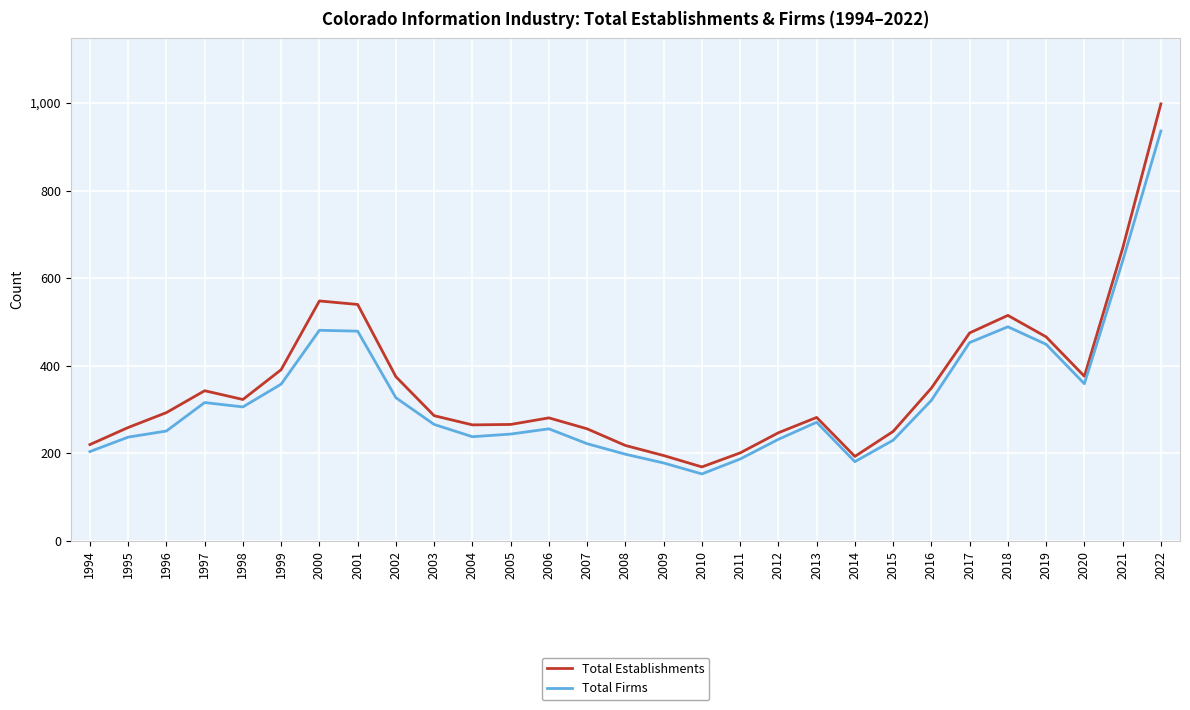

True or false: Total Firms and Total Establishments intersect in this chart.

False